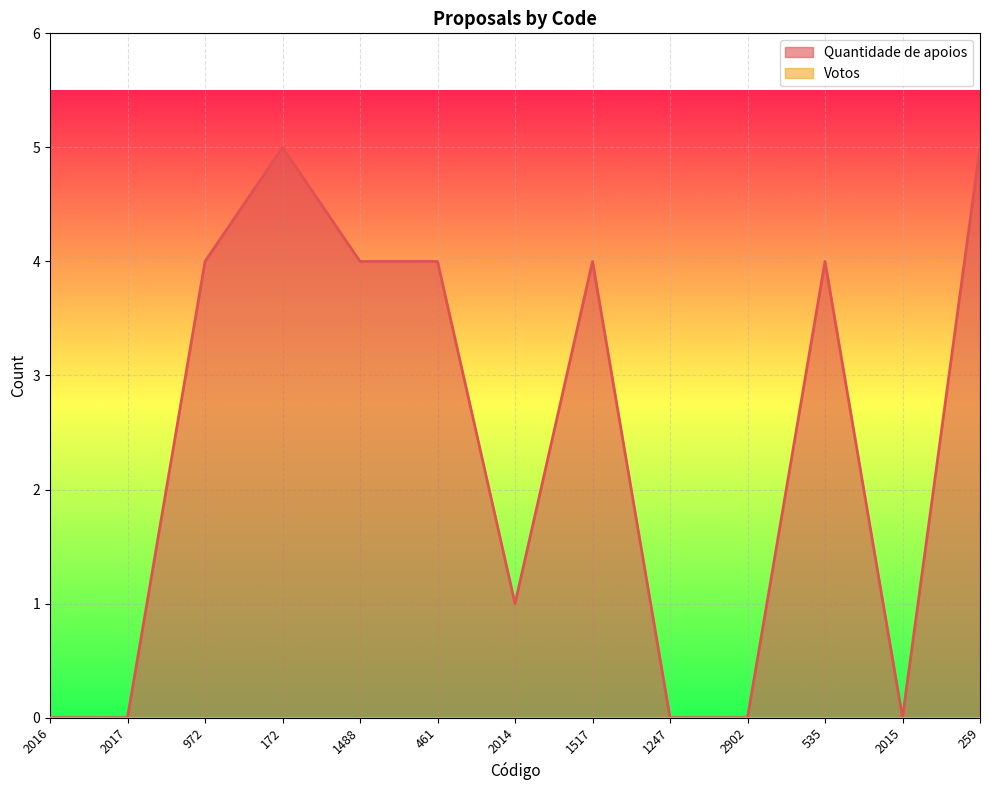

Does the chart display data point markers on the line(s)?

No